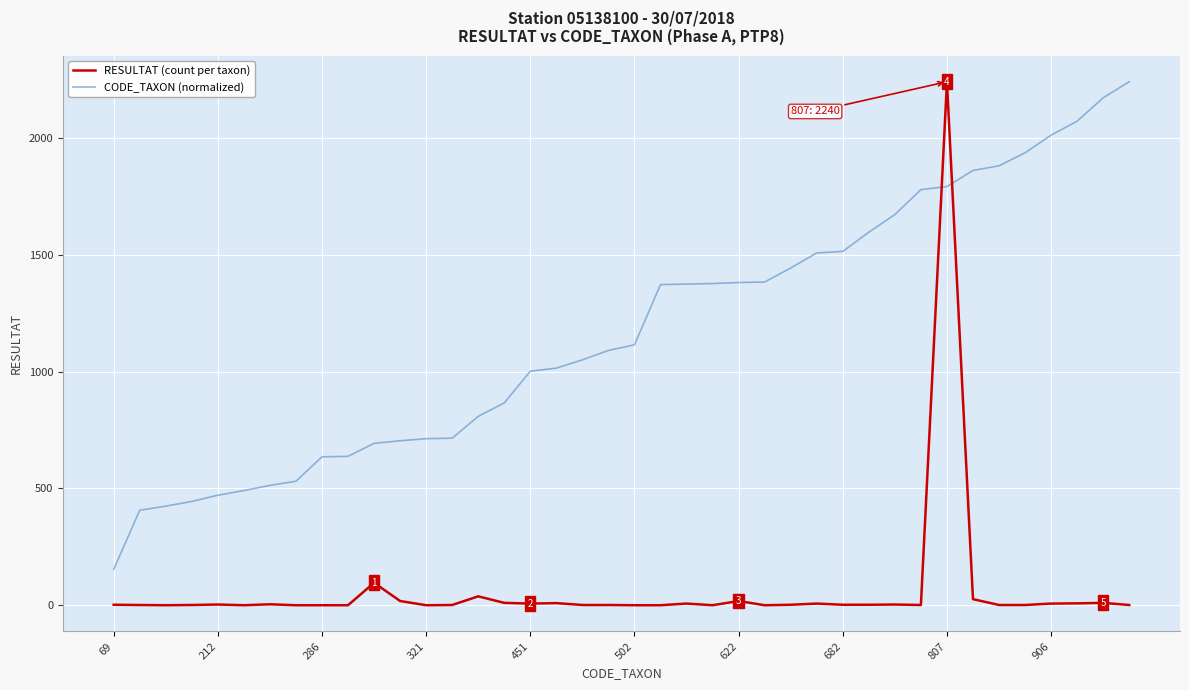

Which series has the largest range (max minus min)?

RESULTAT (count per taxon)